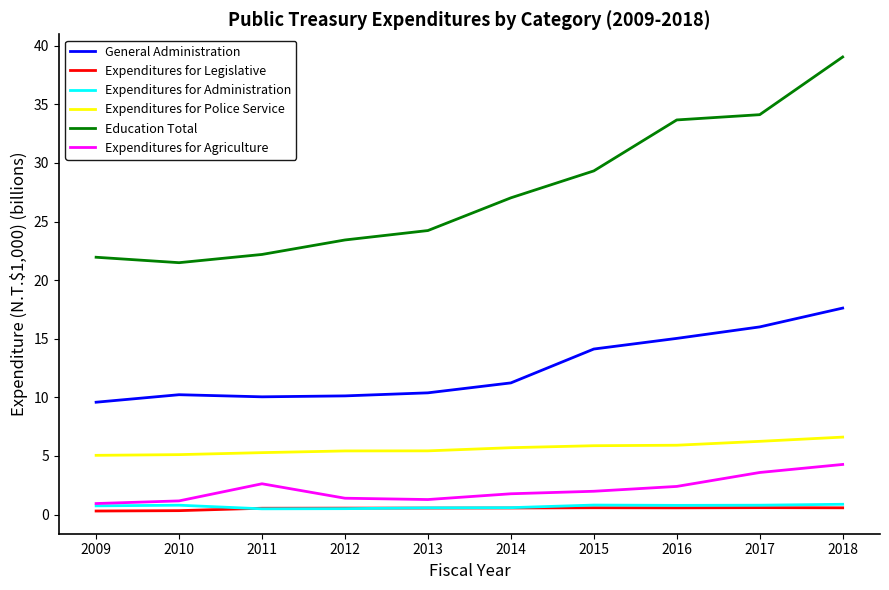

What are all the series names shown in the legend?

General Administration, Expenditures for Legislative, Expenditures for Administration, Expenditures for Police Service, Education Total, Expenditures for Agriculture